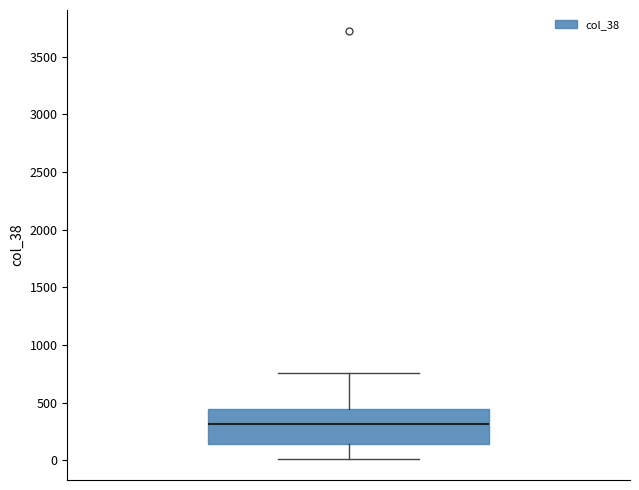

Read this box plot against the y-axis: the position of the median line, the range covered by the box, and the ends of both whiskers. The values are not printed on the chart, so give them approximately, as read against the axis.

median 300, box 150 to 450, whiskers 0 to 750